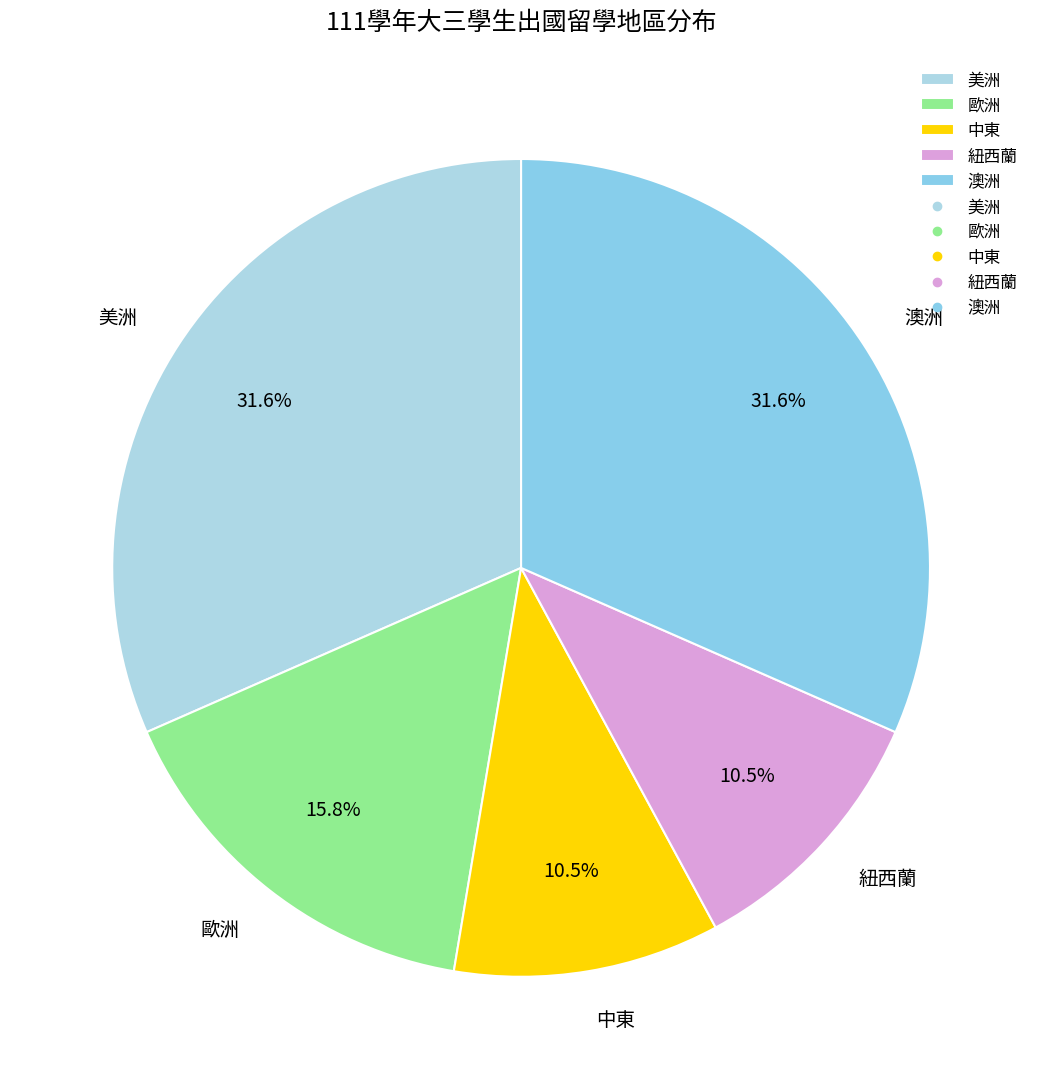

Is there any slice that represents more than half of the pie?

No